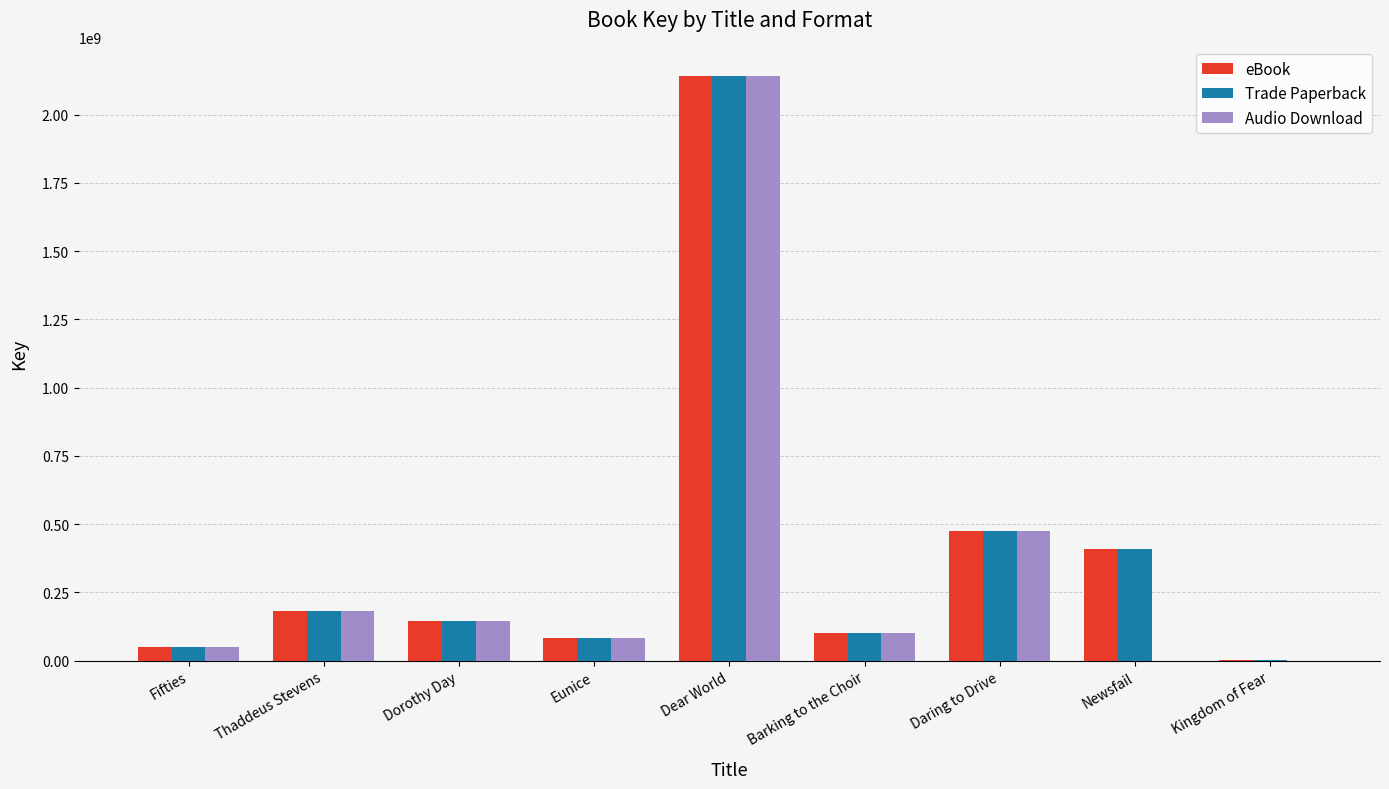

At which category is the sum across all series the highest?

Dear World